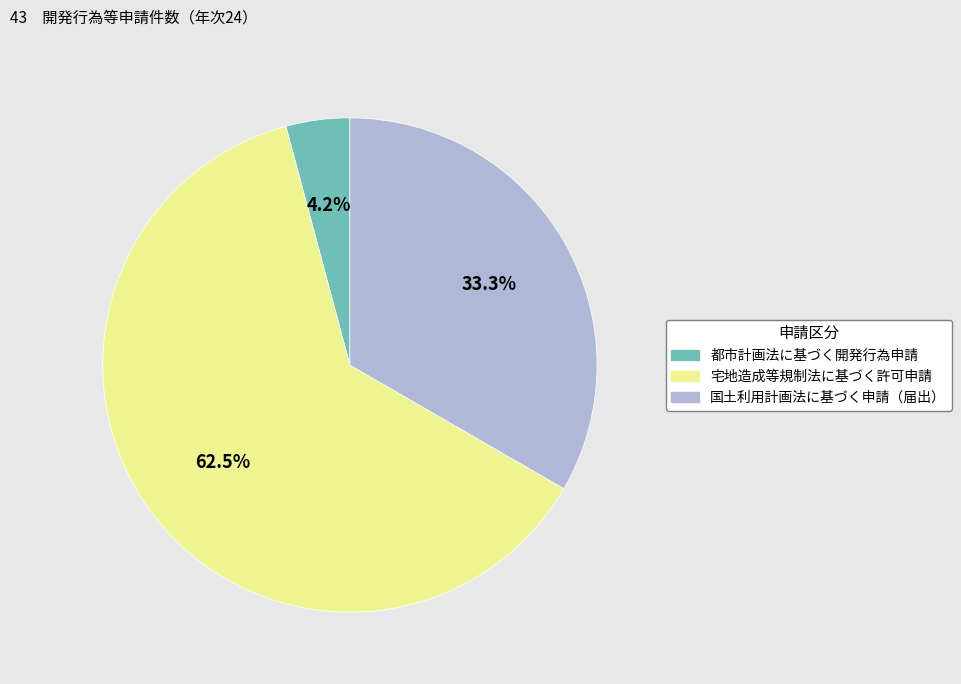

Between 国土利用計画法に基づく申請（届出） and 宅地造成等規制法に基づく許可申請, which is larger?

宅地造成等規制法に基づく許可申請